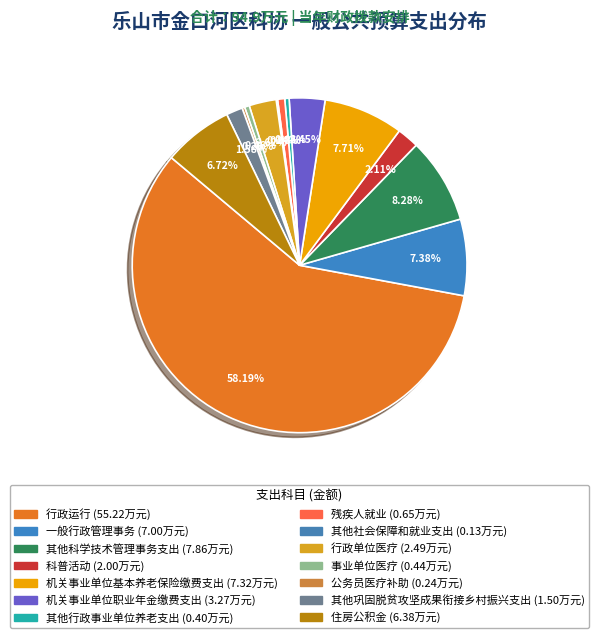

To the nearest percent, what is the difference between the largest and smallest slice percentages?

58%